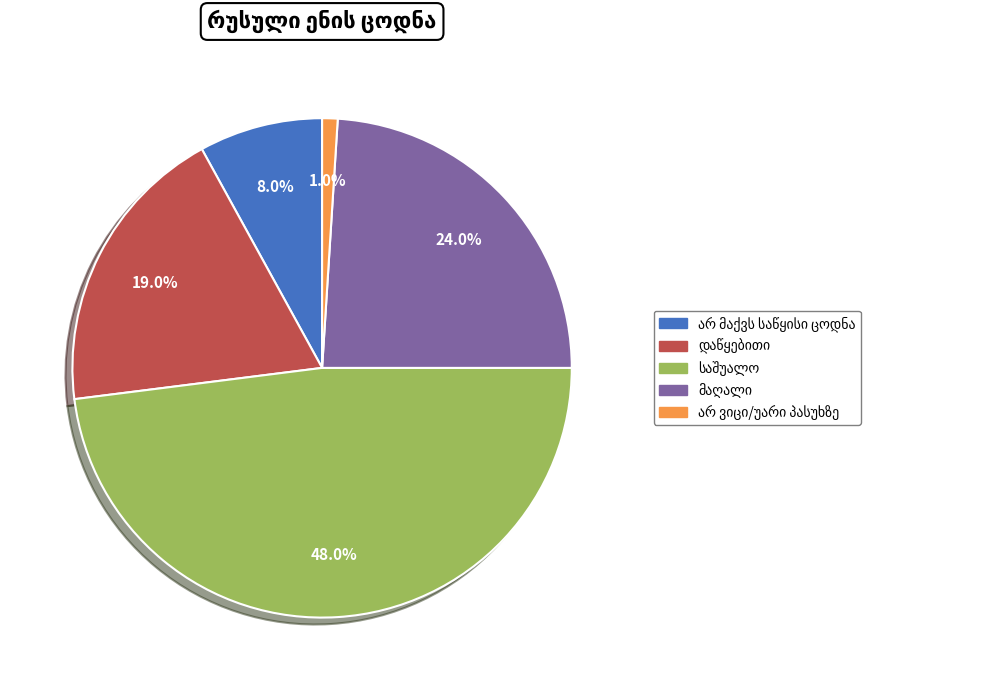

Does any single category account for the majority?

No